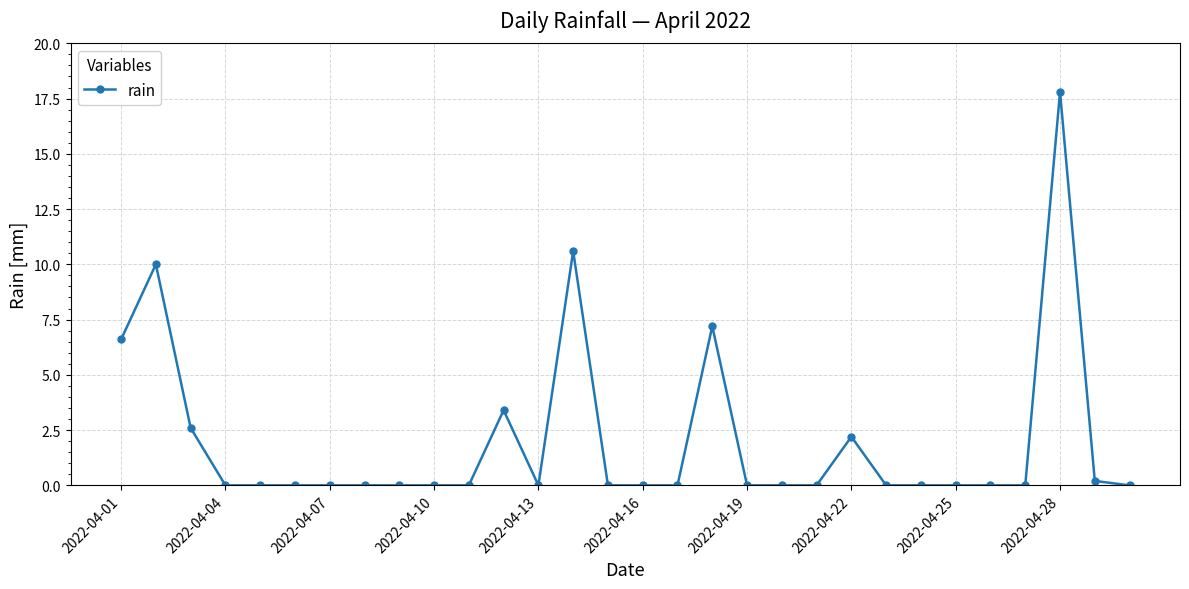

What is the greatest value displayed?

17.8